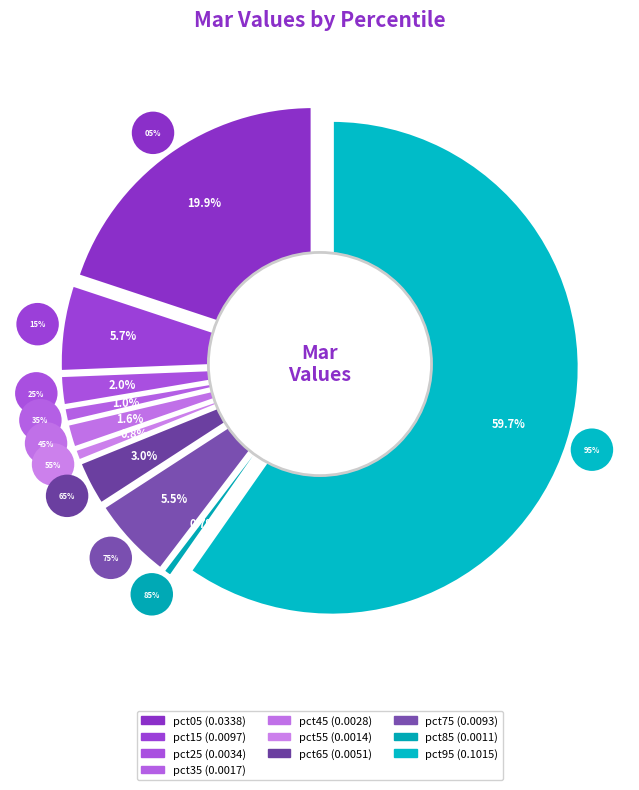

How many slices are in this pie chart?

10